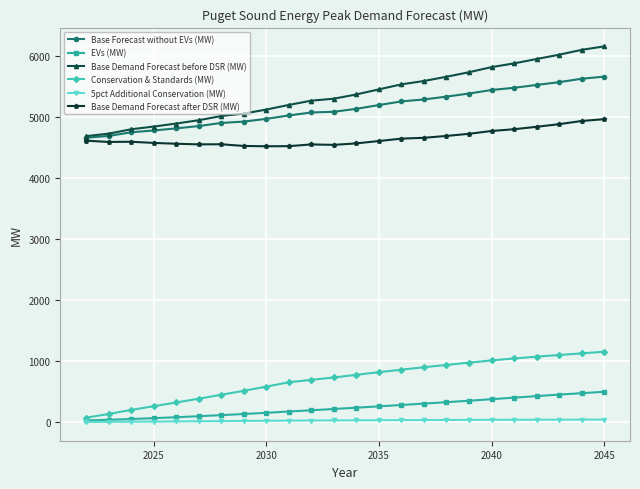

At how many categories does at least one series exceed 3687?

24